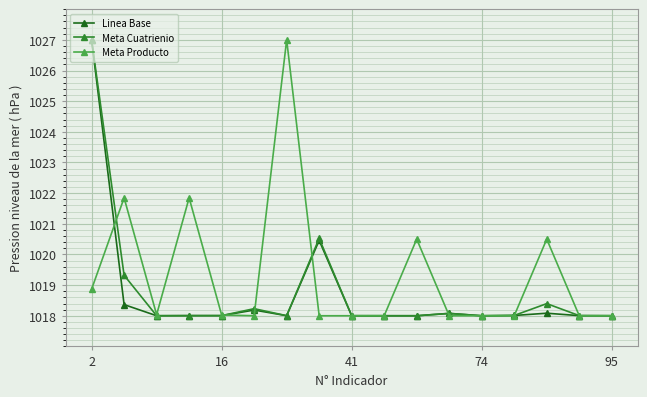

What is the minimum value shown in the chart?

1018.0